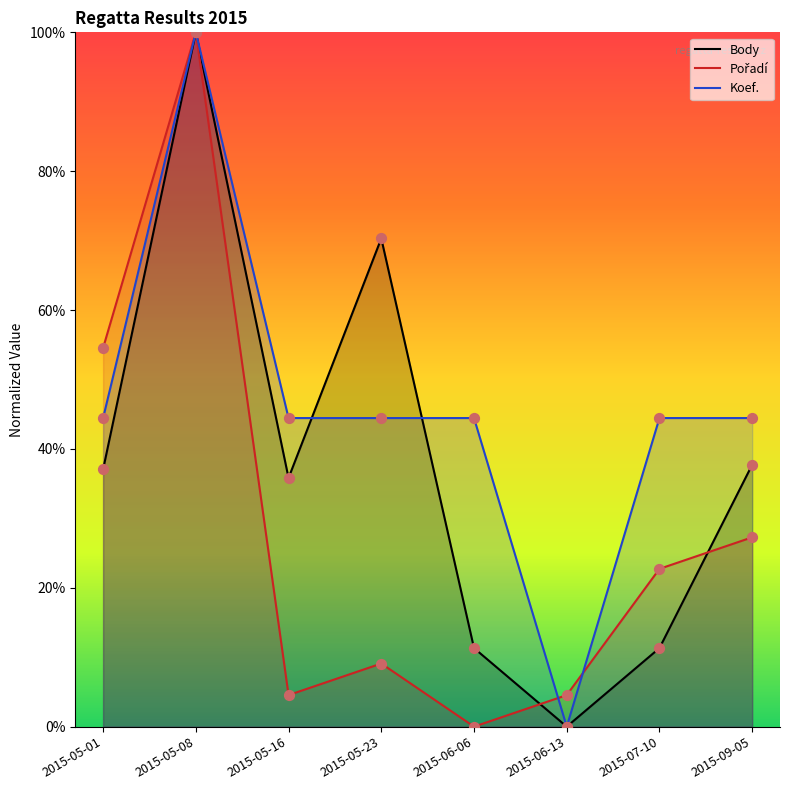

Which series contains the highest Y value?

Body